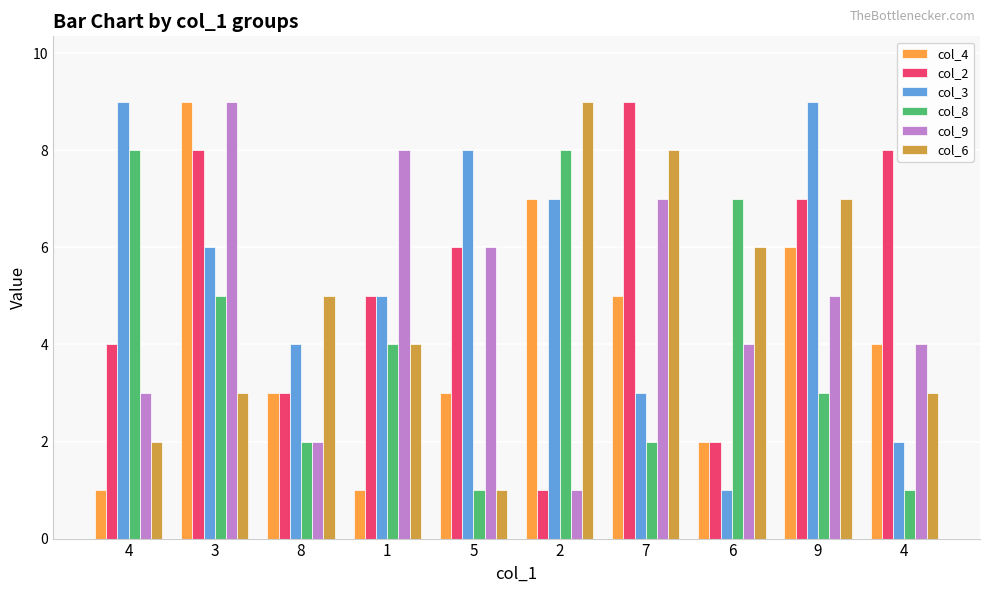

What is the difference between the col_2 values at 8 and 9?

4